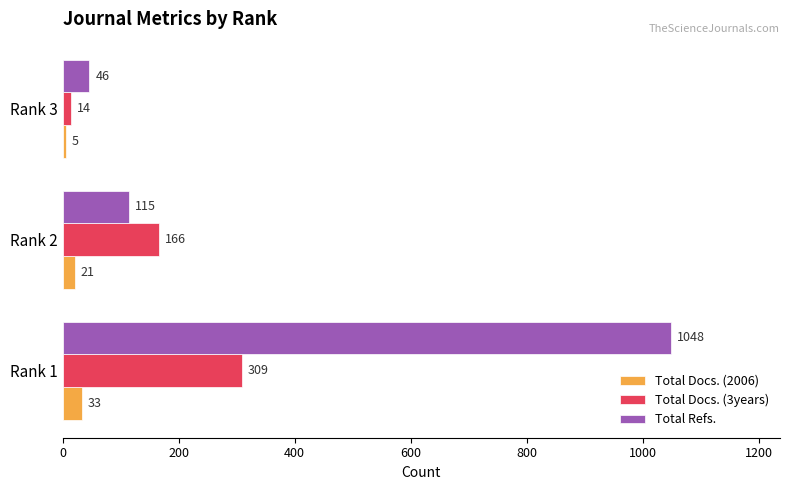

Which series has the largest total across all categories?

Total Refs.